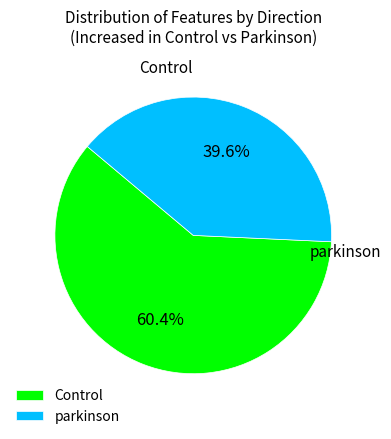

What is the ratio of the value at Control to the value at parkinson?

1.5